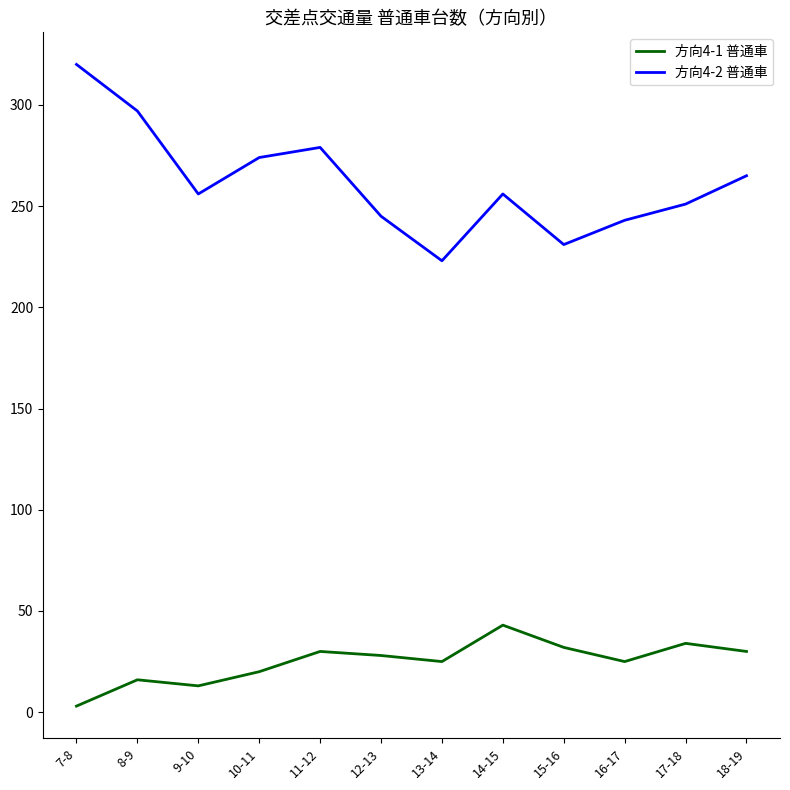

What is the smallest value displayed?

3